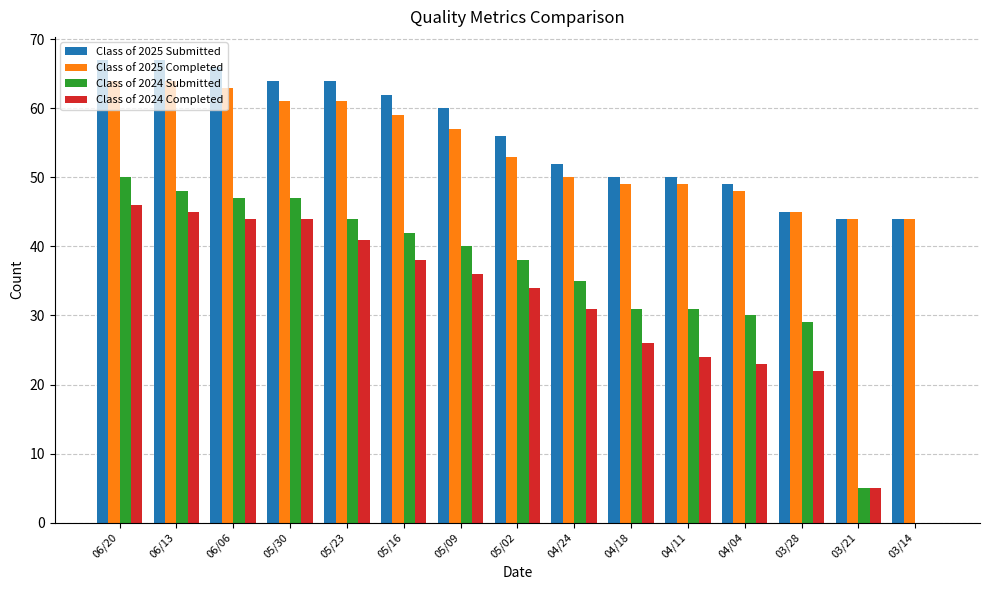

Reading right to left, transcribe all the data shown in this chart.

Class of 2025 Submitted: 03/14=44	03/21=44	03/28=45	04/04=49	04/11=50	04/18=50	04/24=52	05/02=56	05/09=60	05/16=62	05/23=64	05/30=64	06/06=66	06/13=67	06/20=67
Class of 2025 Completed: 03/14=44	03/21=44	03/28=45	04/04=48	04/11=49	04/18=49	04/24=50	05/02=53	05/09=57	05/16=59	05/23=61	05/30=61	06/06=63	06/13=64	06/20=64
Class of 2024 Submitted: 03/14=0	03/21=5	03/28=29	04/04=30	04/11=31	04/18=31	04/24=35	05/02=38	05/09=40	05/16=42	05/23=44	05/30=47	06/06=47	06/13=48	06/20=50
Class of 2024 Completed: 03/14=0	03/21=5	03/28=22	04/04=23	04/11=24	04/18=26	04/24=31	05/02=34	05/09=36	05/16=38	05/23=41	05/30=44	06/06=44	06/13=45	06/20=46